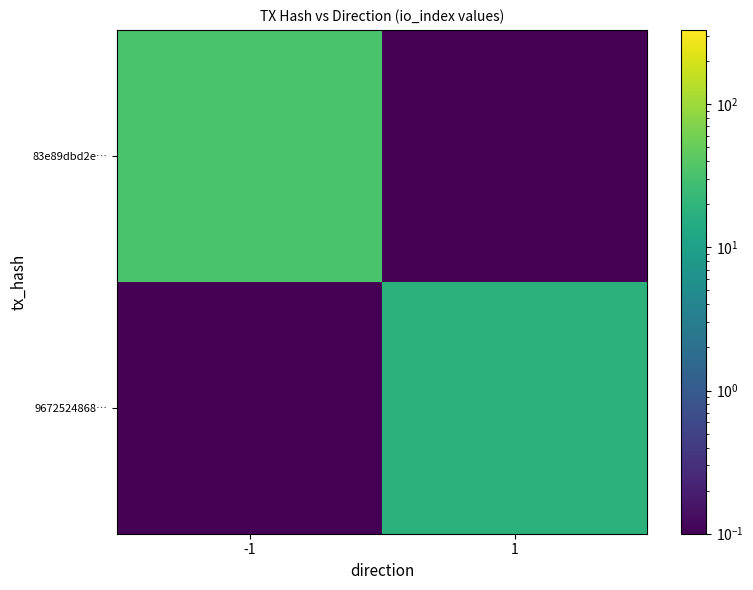

Which has a higher value, -1 or 1?

-1